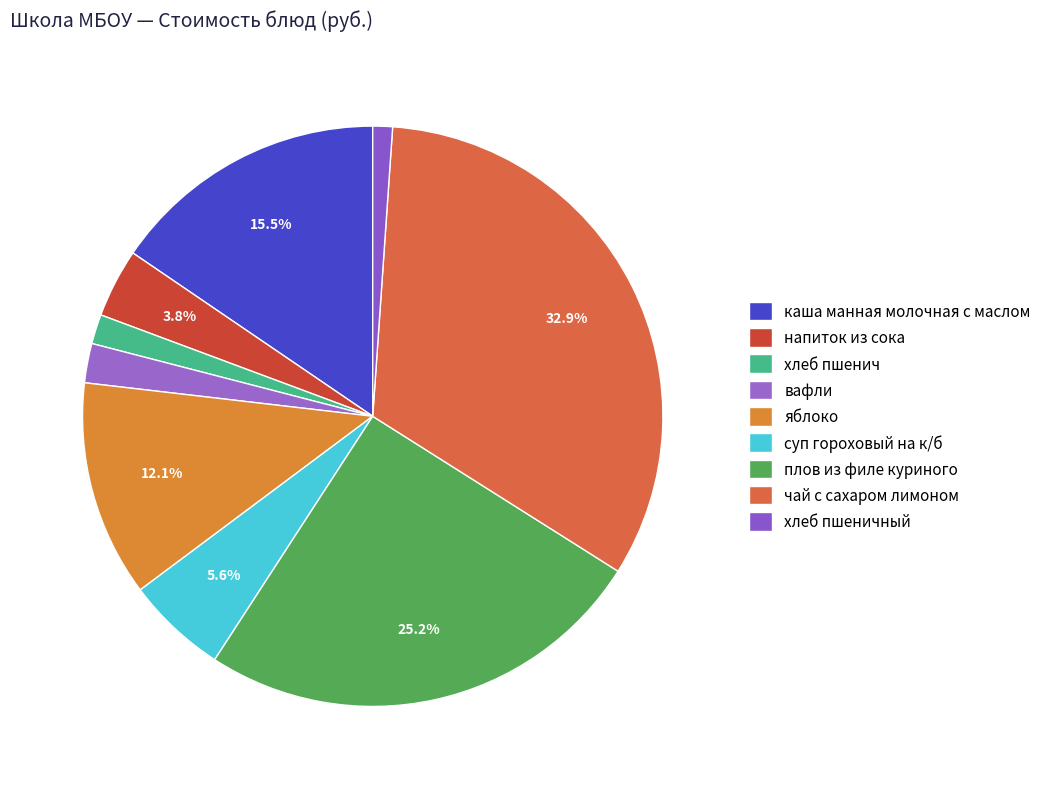

What is the total percentage of хлеб пшеничный and напиток из сока?

4.9%